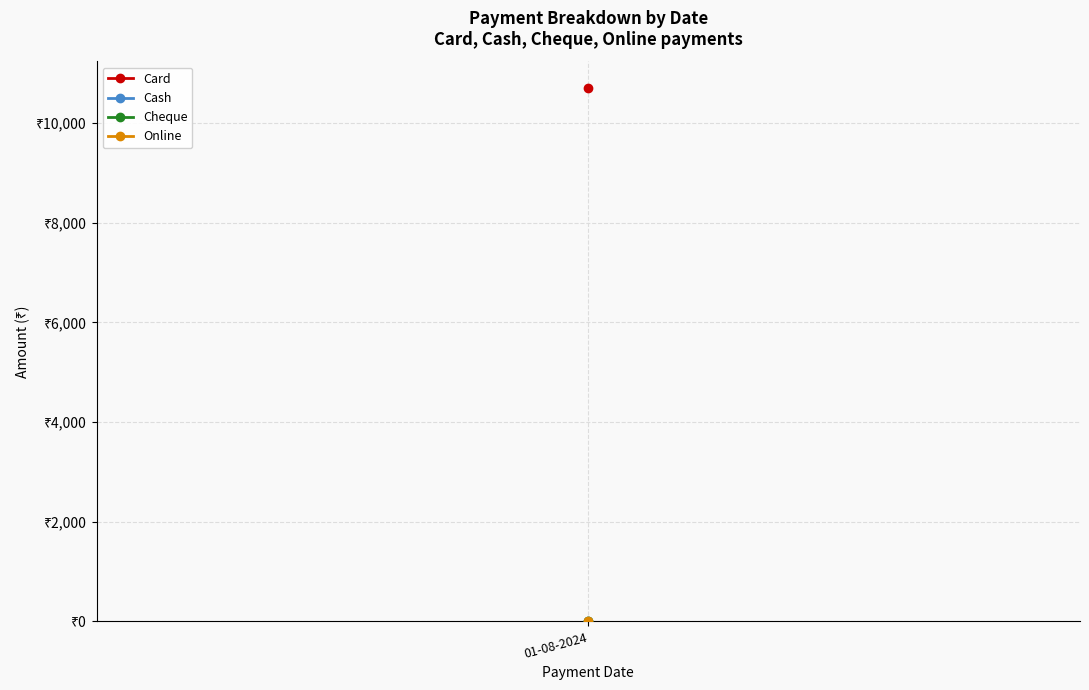

What is the spread (max minus min) of values at 01-08-2024?

10700